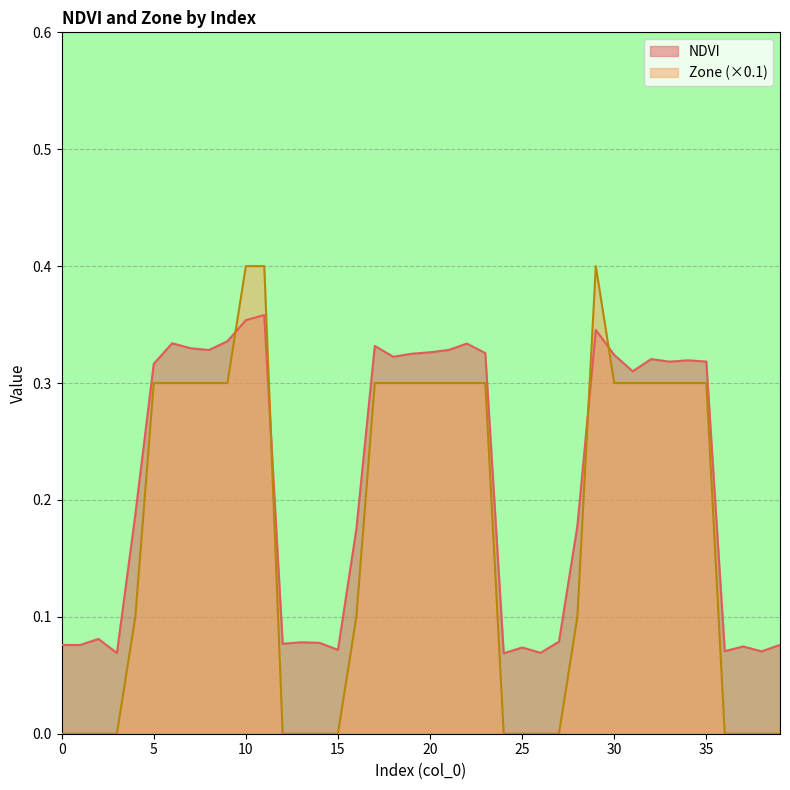

What is the difference between the maximum and minimum values in the NDVI series?

0.3